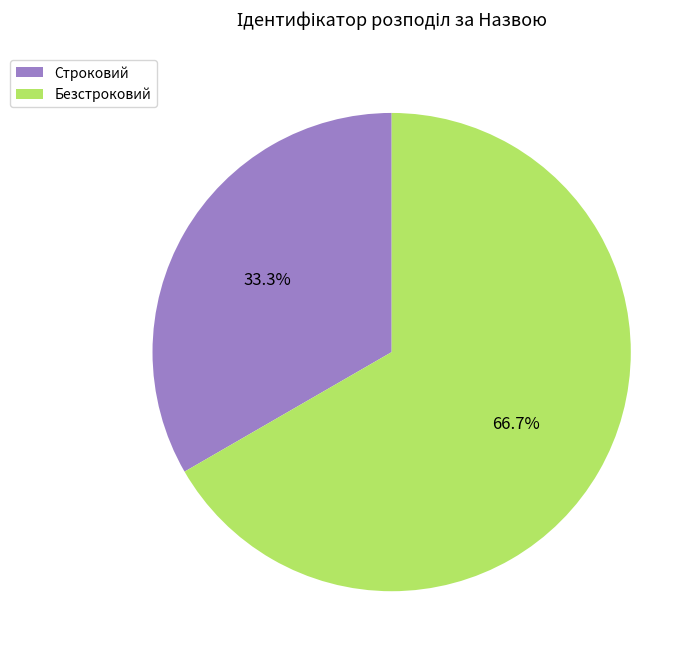

What is the smallest slice in the pie chart?

Строковий